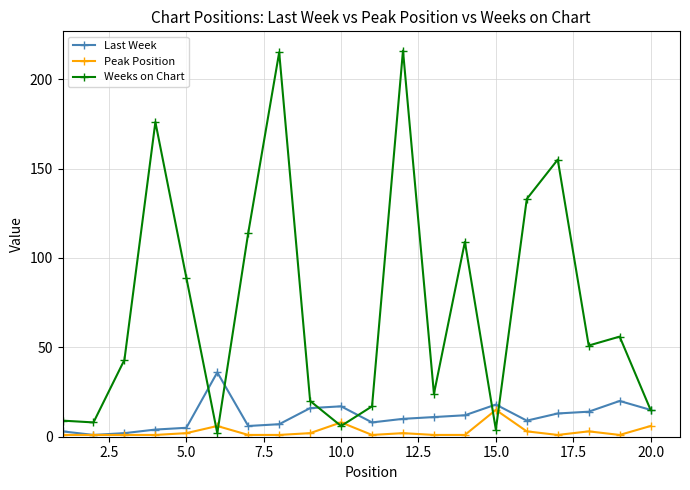

Rank the series by their maximum value, from lowest to highest.

Peak Position, Last Week, Weeks on Chart